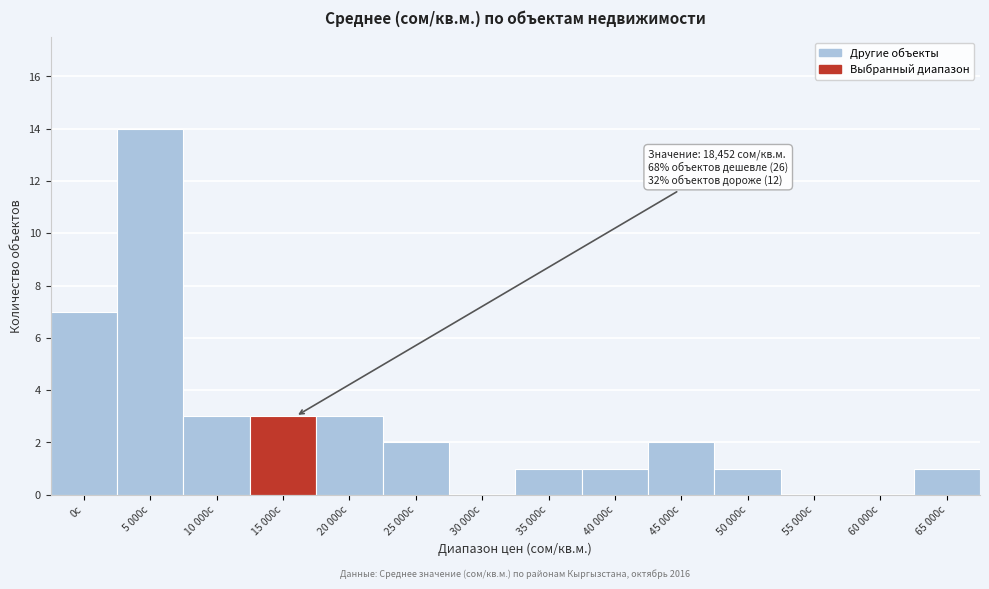

Reading left to right, extract all data points from this chart.

0с=7	5 000с=14	10 000с=3	15 000с=3	20 000с=3	25 000с=2	30 000с=0	35 000с=1	40 000с=1	45 000с=2	50 000с=1	55 000с=0	60 000с=0	65 000с=1